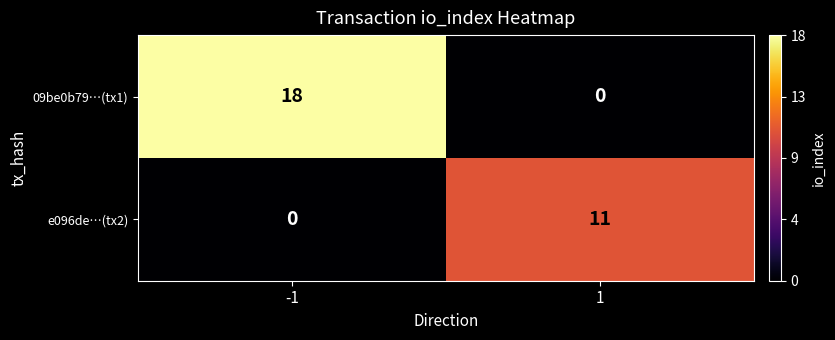

Which series has the widest spread of values?

09be0b79…(tx1)